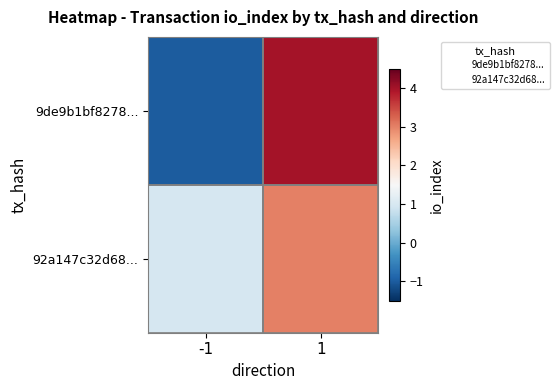

How many distinct data groups are displayed?

2